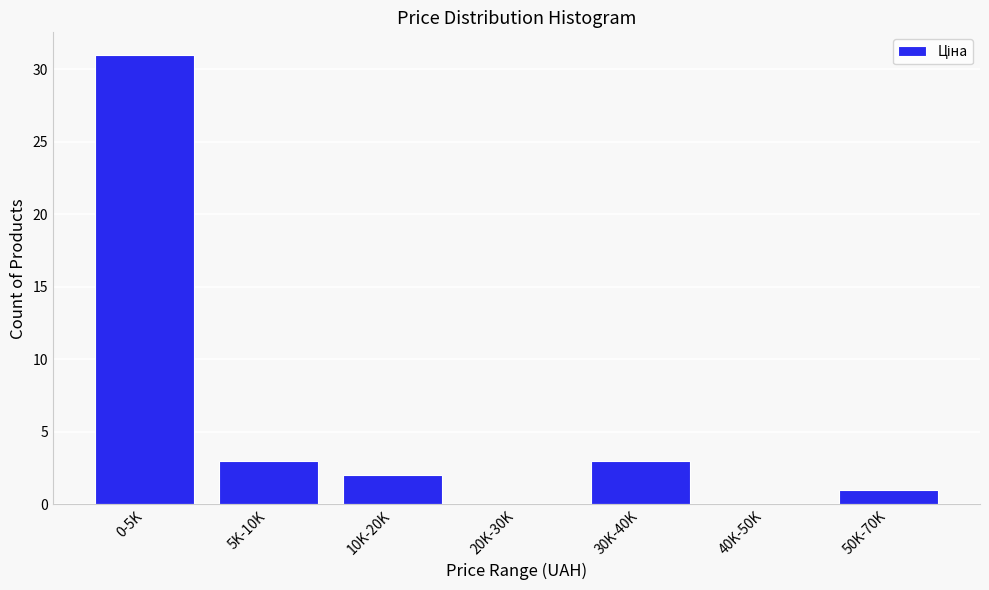

Reading right to left, list all the values displayed in this chart.

50K-70K=1	40K-50K=0	30K-40K=3	20K-30K=0	10K-20K=2	5K-10K=3	0-5K=31